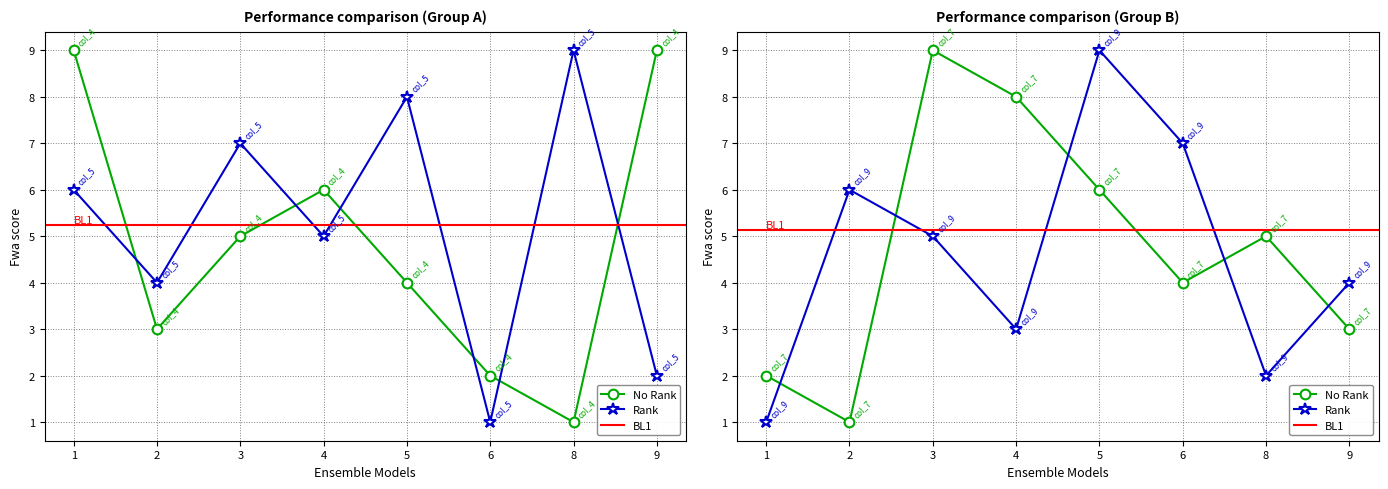

What is the difference between the second highest and minimum values in the col_4 series?

8